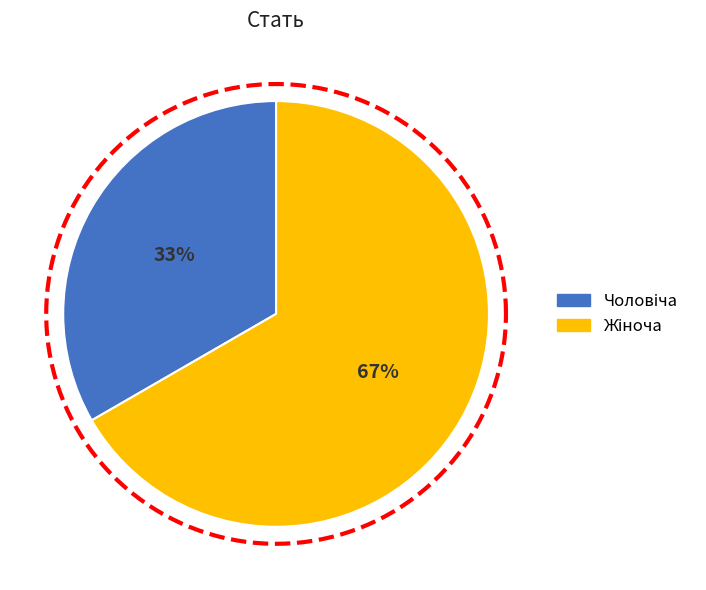

Which category has the smallest portion of the pie?

Чоловіча